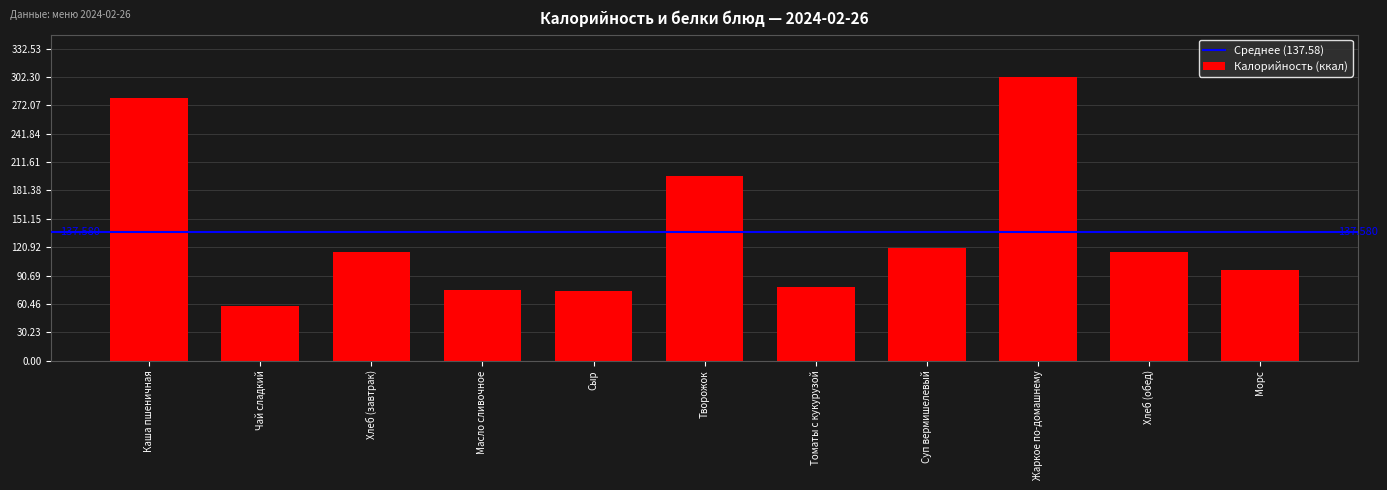

The chart shows a value of 58.0 at Чай сладкий. True or false?

True